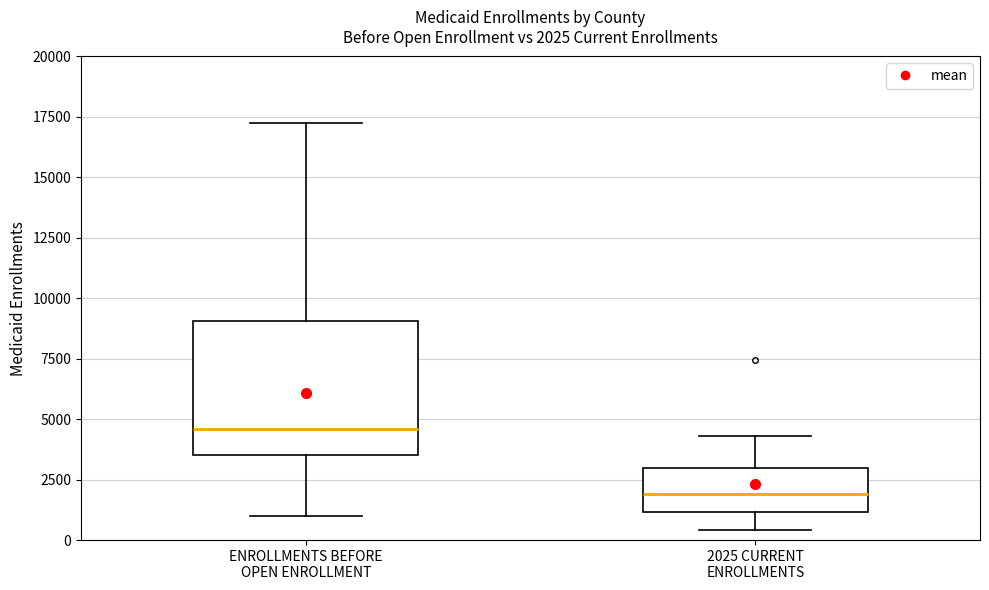

Which box is the tallest, from its lower edge to its upper edge?

ENROLLMENTS BEFORE OPEN ENROLLMENT